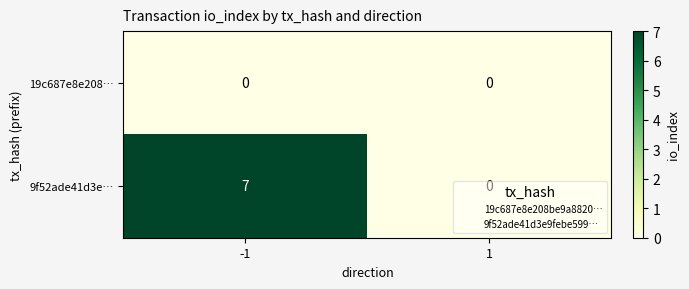

Count the number of categories in the chart.

2